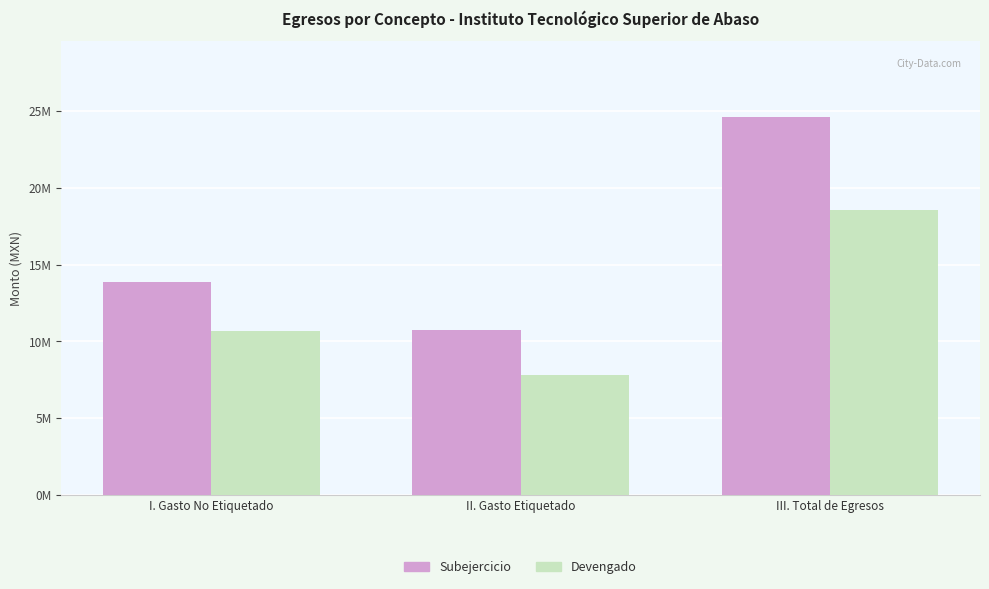

What is the average value of the Devengado series?

12351831.3